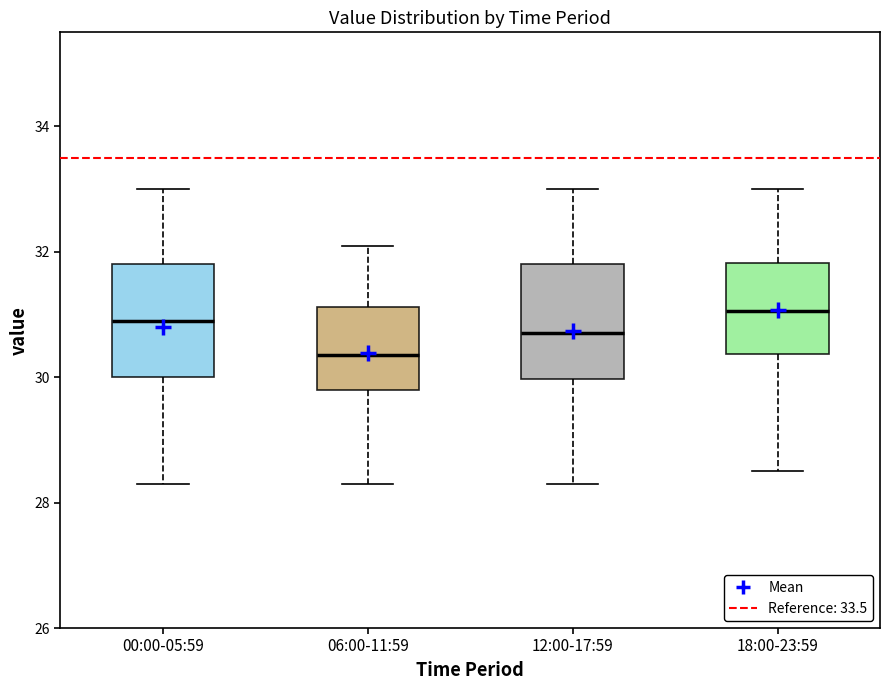

Where does the lower whisker of the box for 06:00-11:59 end on the y-axis? The values are not printed on the chart, so give them approximately, as read against the axis.

28.4